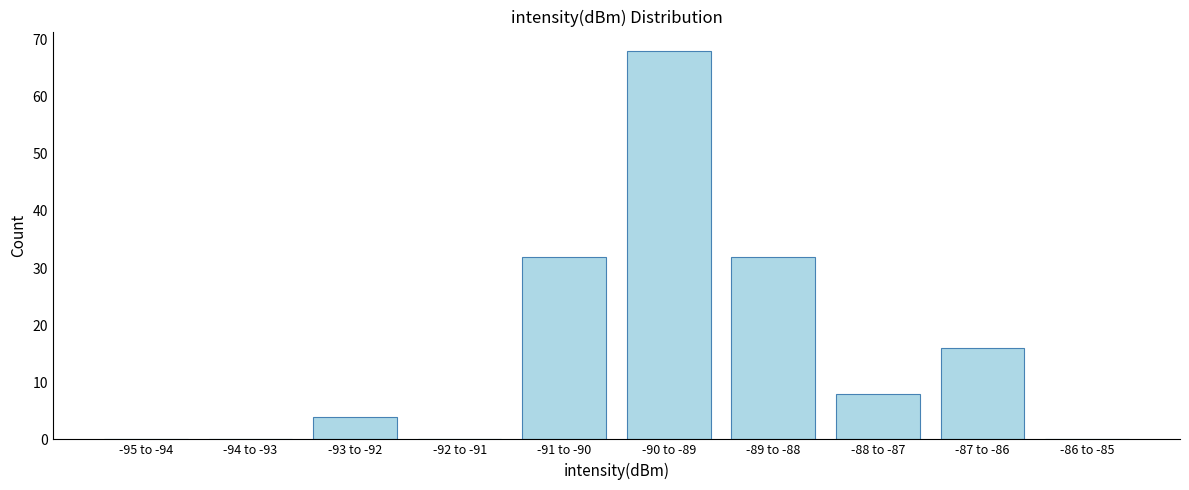

Reading left to right, what are all the values shown in this chart?

-95 to -94=0	-94 to -93=0	-93 to -92=4	-92 to -91=0	-91 to -90=32	-90 to -89=68	-89 to -88=32	-88 to -87=8	-87 to -86=16	-86 to -85=0